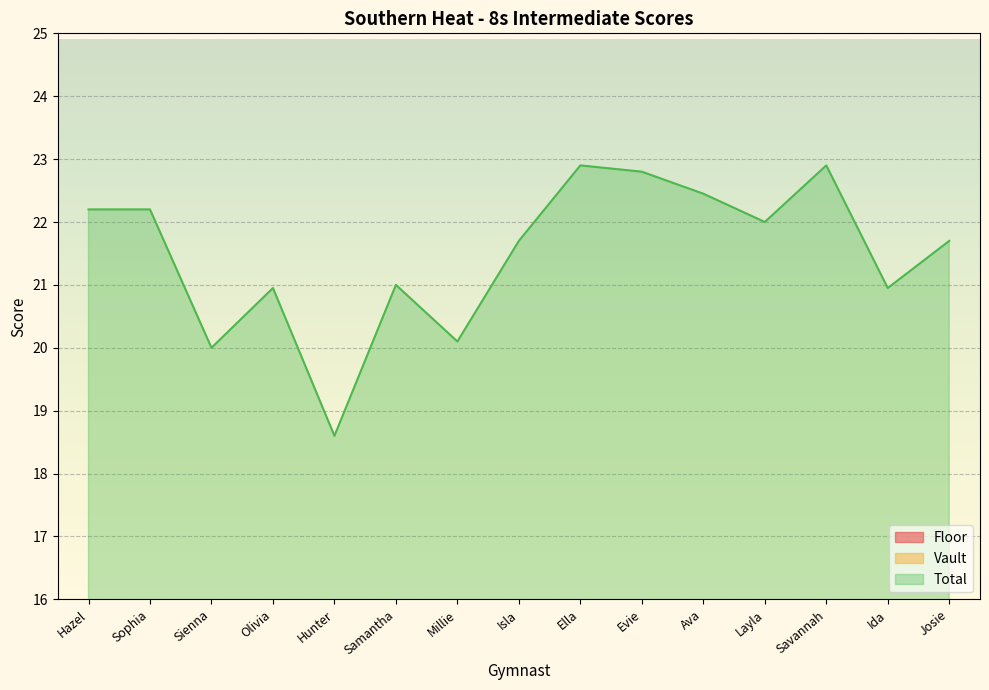

What is the total value across all series at Evie?

45.6